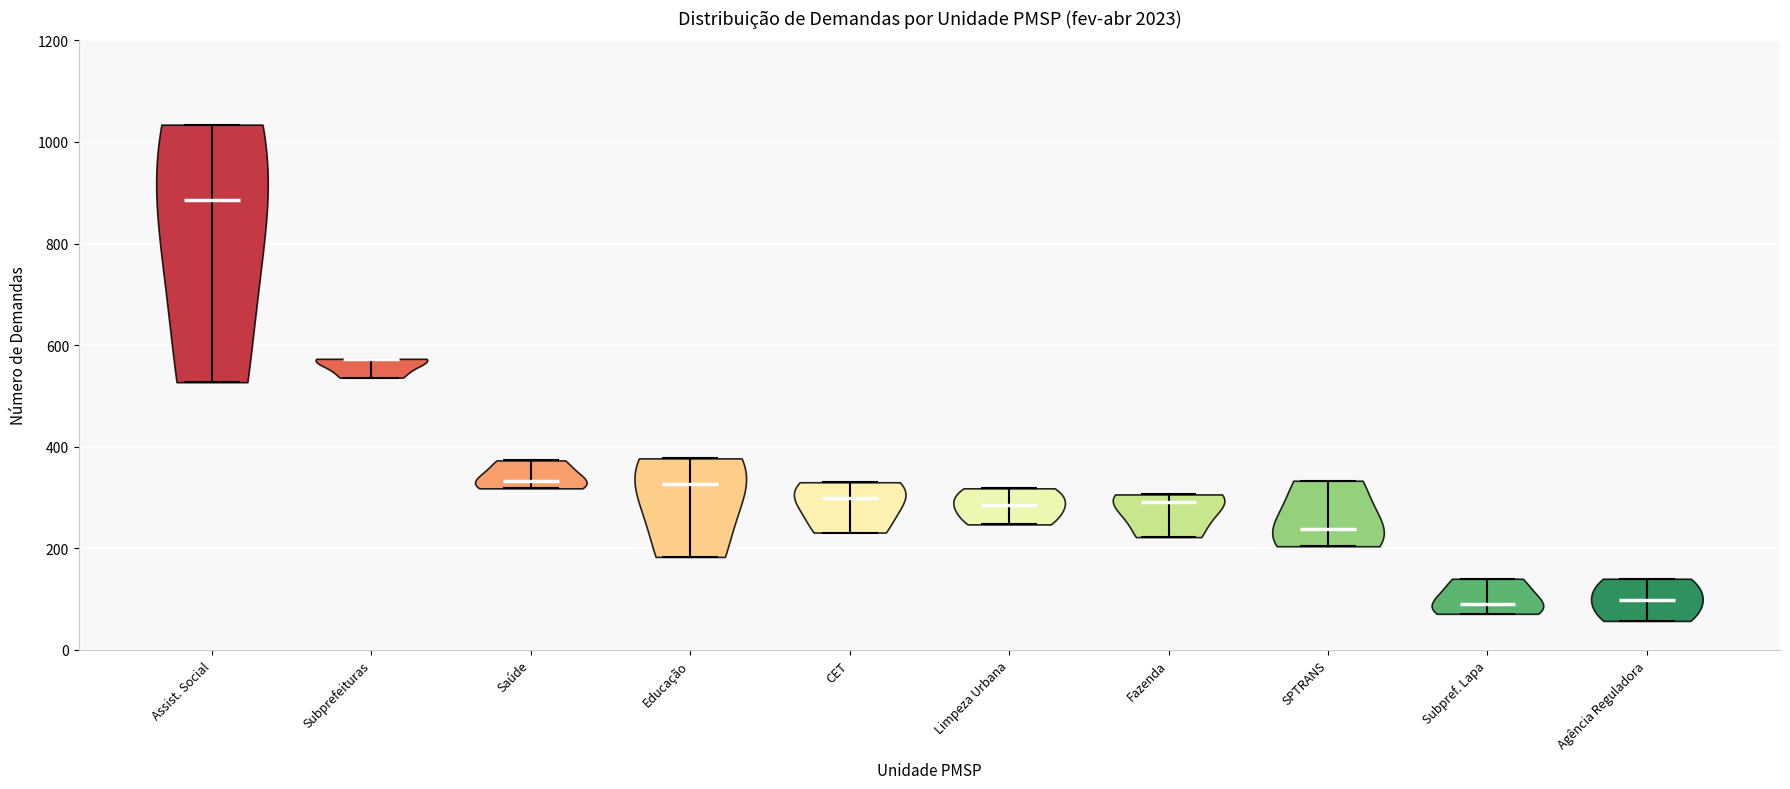

What is the highest point the violin for Educação reaches on the y-axis? The values are not printed on the chart, so give them approximately, as read against the axis.

380